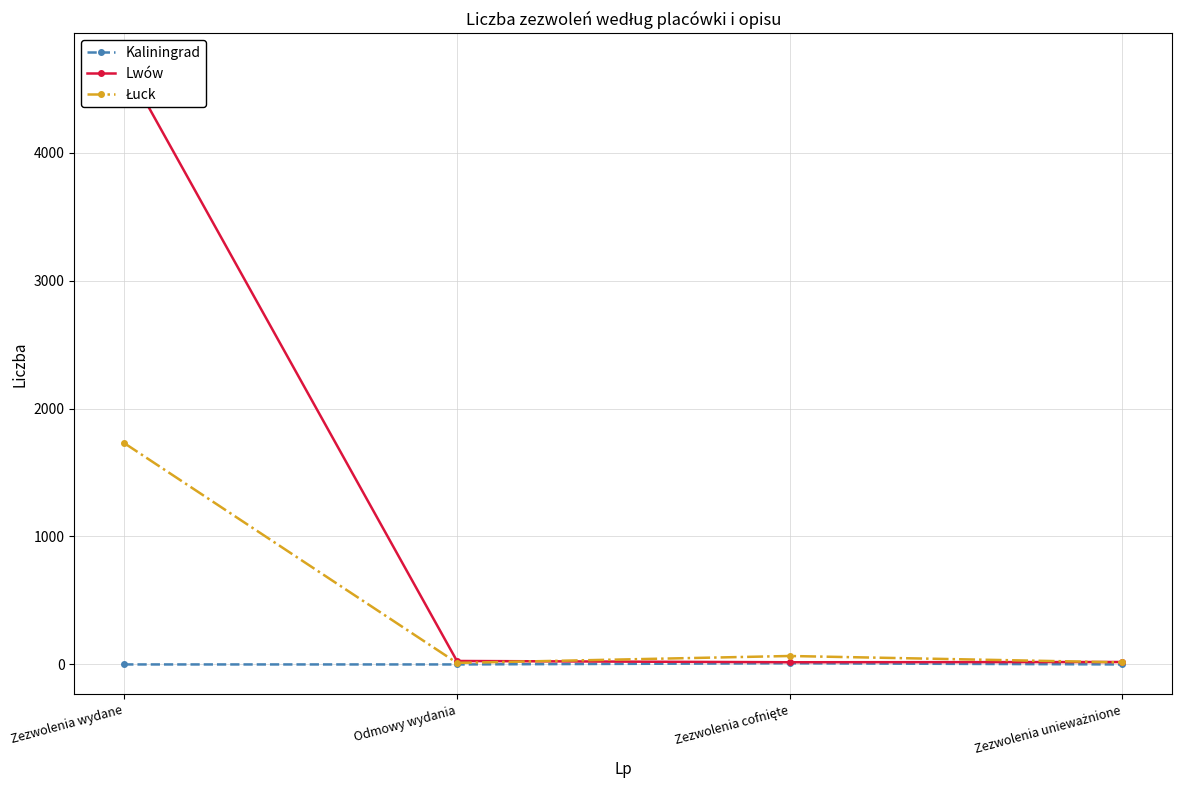

Rank the series at Zezwolenia unieważnione from highest to lowest value.

Lwów, Łuck, Kaliningrad